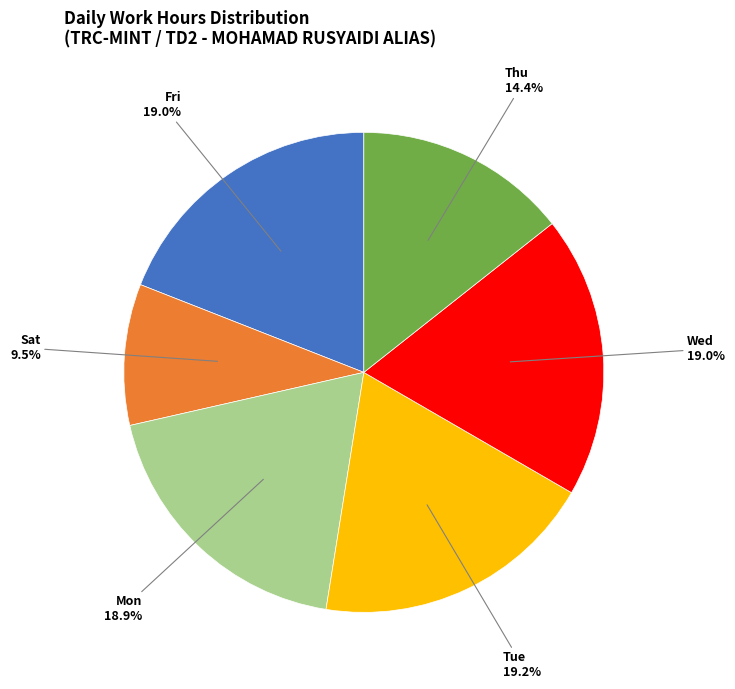

Is there a majority slice in this chart?

No